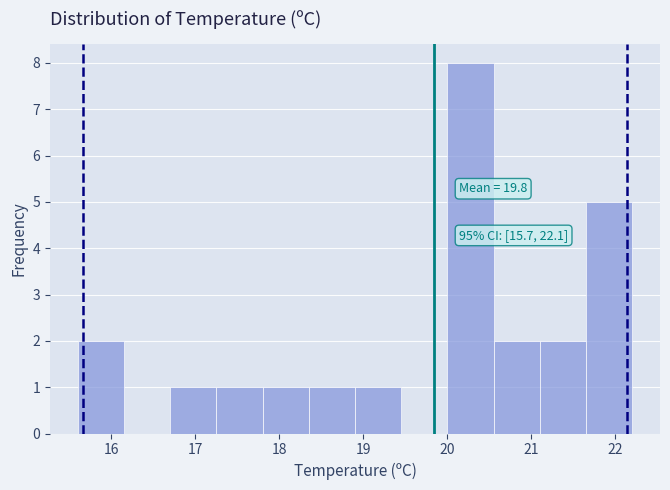

Which range on the x-axis has the tallest bar?

20.00 to 20.55